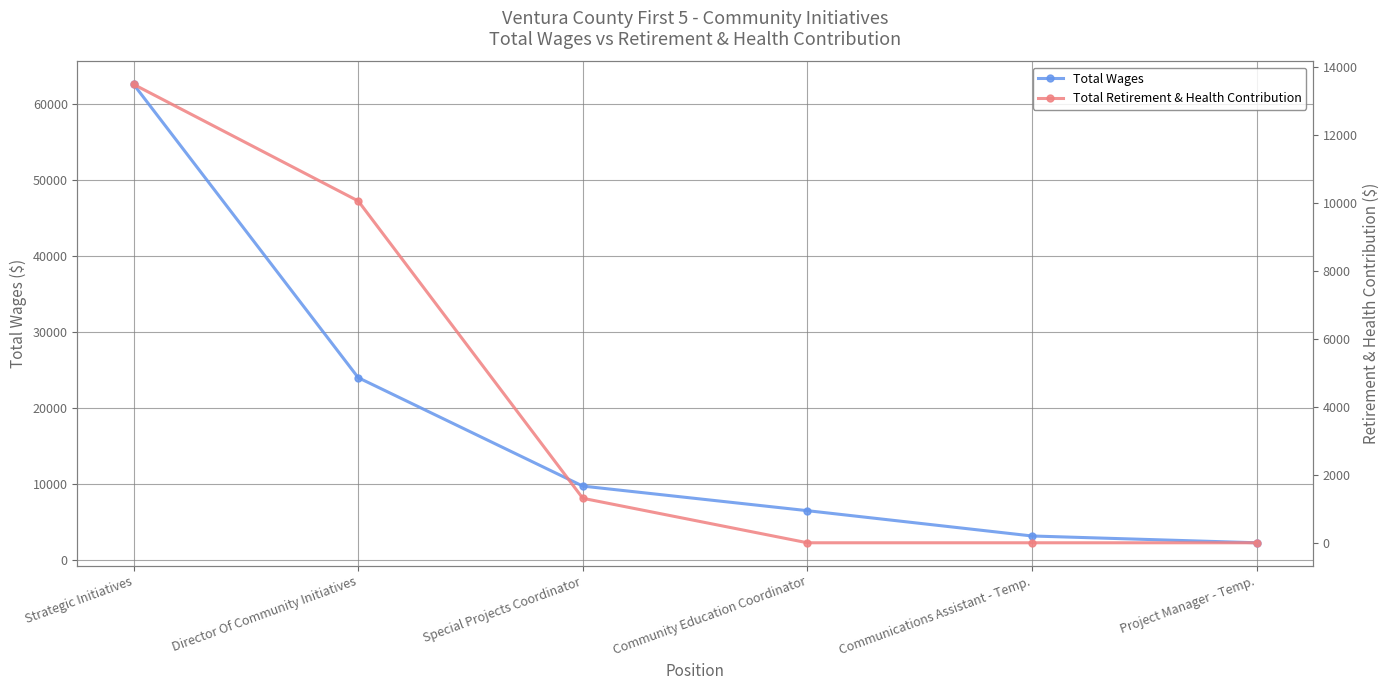

At which label does Total Retirement & Health Contribution first exceed 1310?

Strategic Initiatives